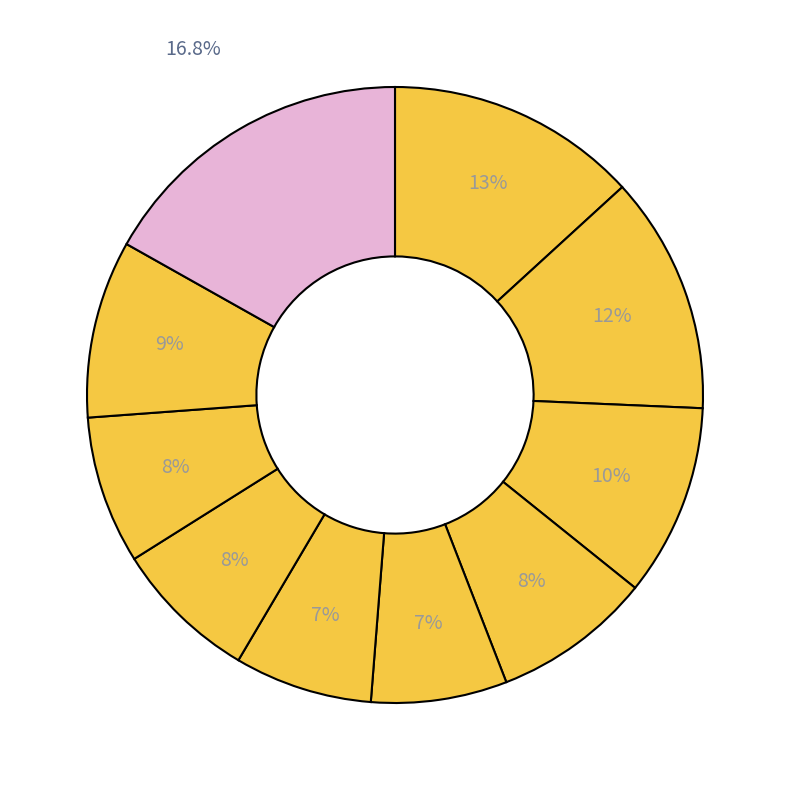

How many segments does this pie chart have?

10